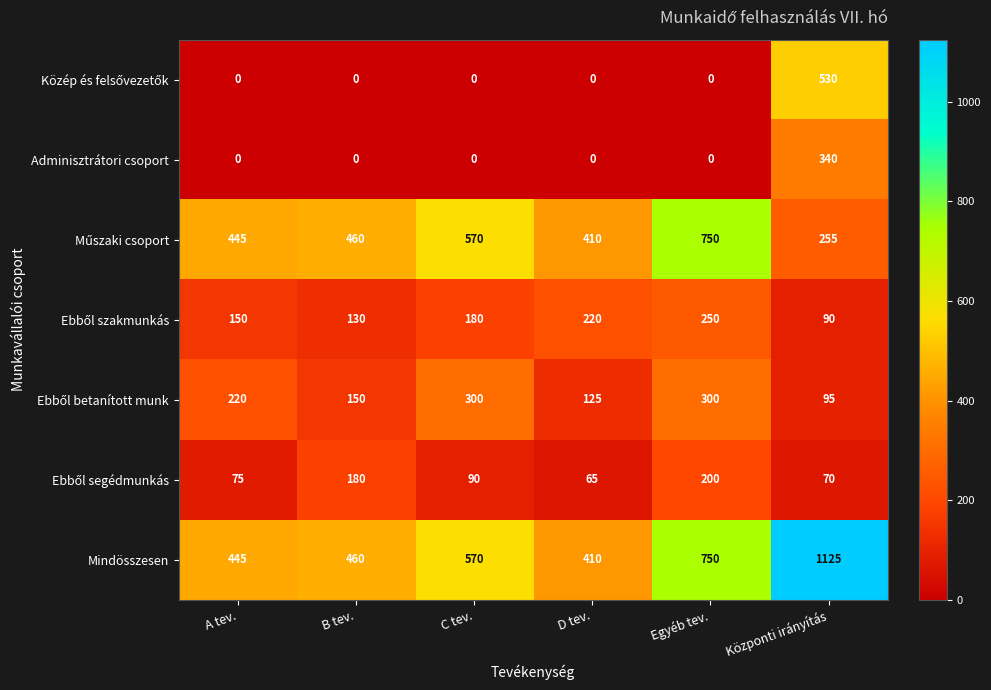

What is the spread (max minus min) of values at C tev.?

570